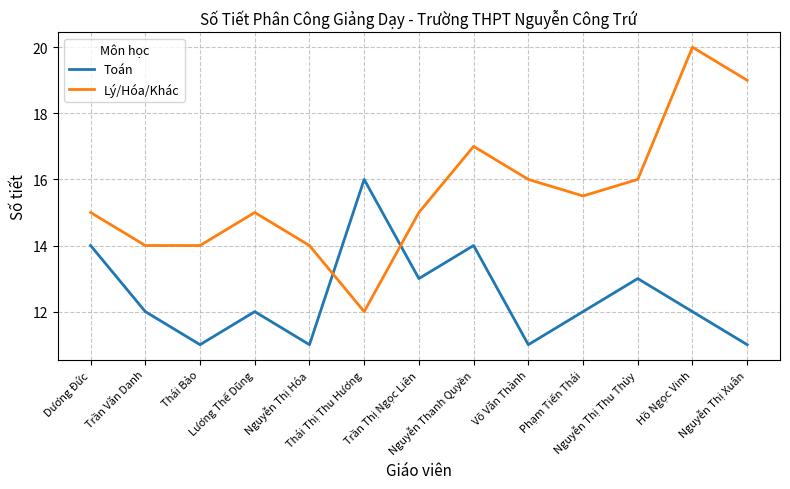

Which series has the largest range (max minus min)?

Lý/Hóa/Khác